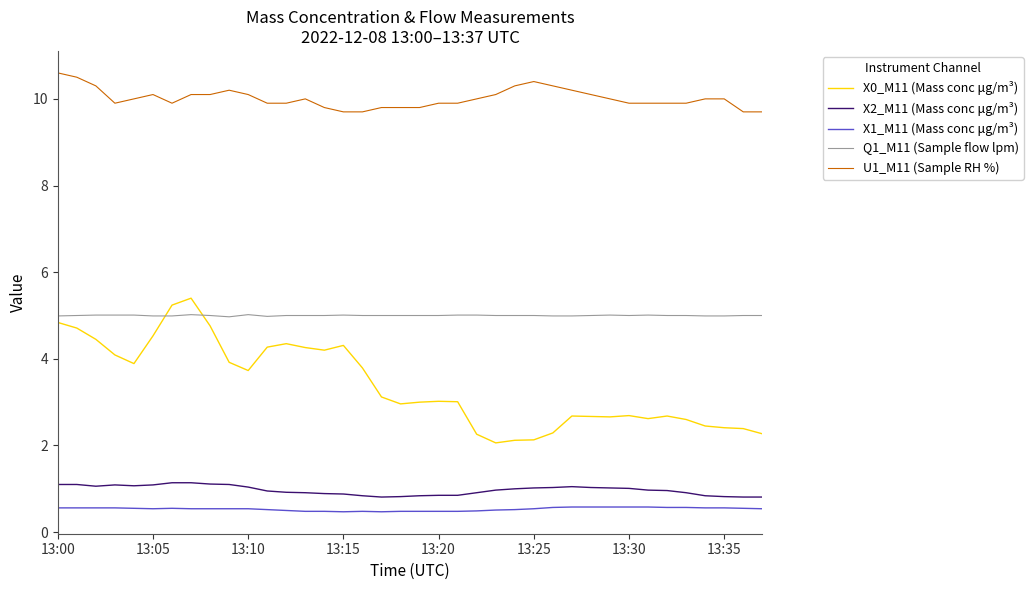

What is the sum of all X1_M11 (Mass conc μg/m³) values?

20.2